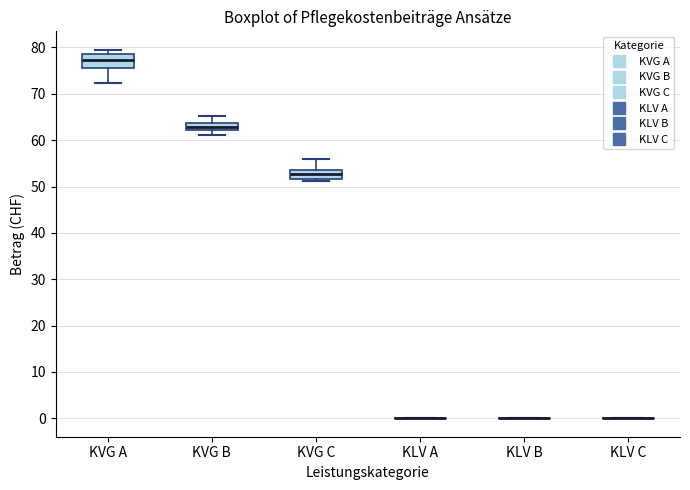

Reading left to right, read every box against the y-axis: the position of its median line, the range the box covers, and the ends of its whiskers. The values are not printed on the chart, so give them approximately, as read against the axis.

KVG A: median 77, box 76 to 79, whiskers 72 to 80
KVG B: median 63, box 62 to 64, whiskers 61 to 65
KVG C: median 53, box 52 to 54, whiskers 51 to 56
KLV A: box collapsed to a line at 0, whiskers 0 to 0
KLV B: box collapsed to a line at 0, whiskers 0 to 0
KLV C: box collapsed to a line at 0, whiskers 0 to 0